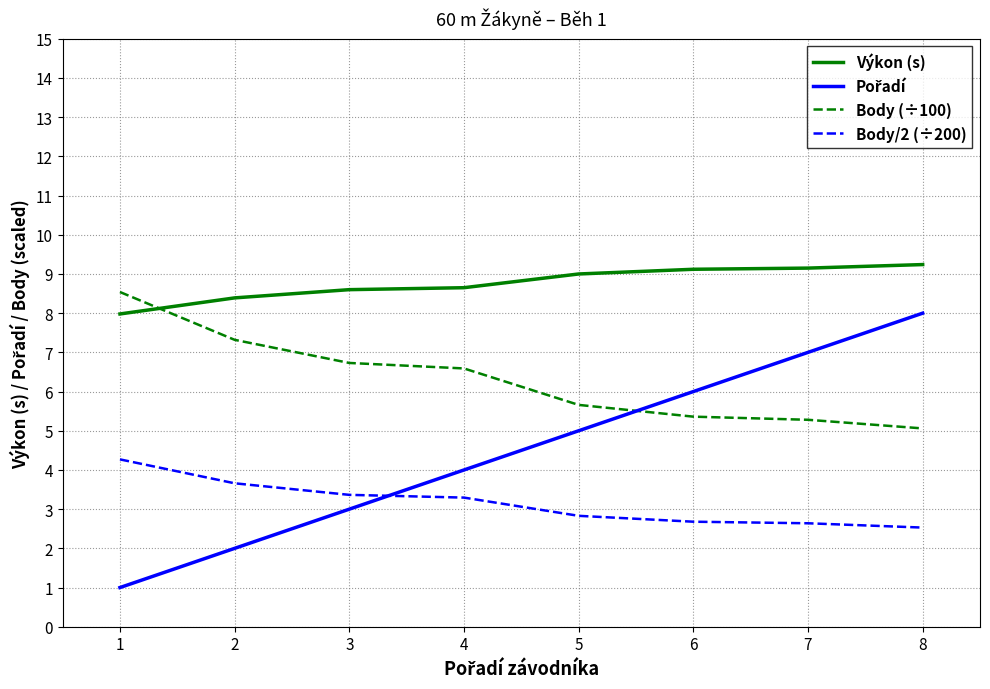

Does the chart display data point markers on the line(s)?

No